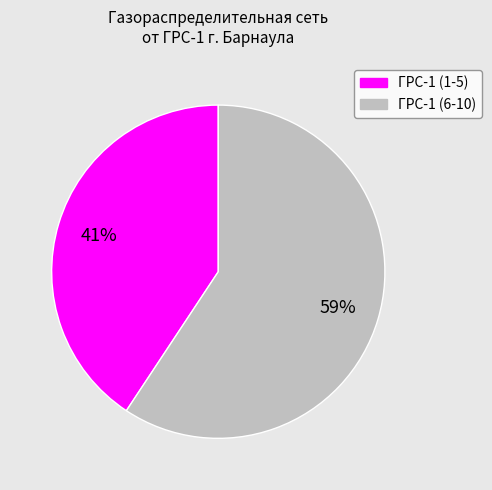

Is there any slice that represents more than half of the pie?

Yes